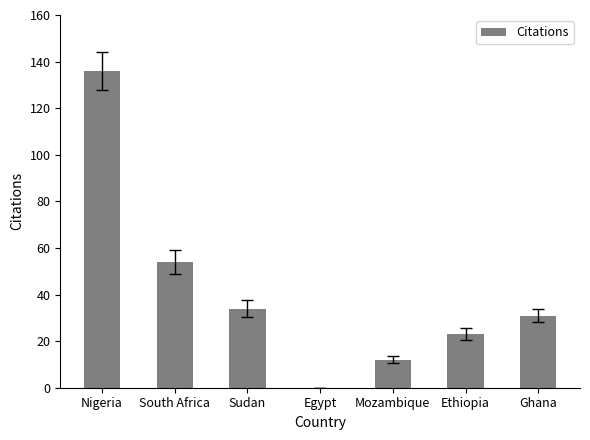

Are the bars grouped side by side (vs. stacked)?

No